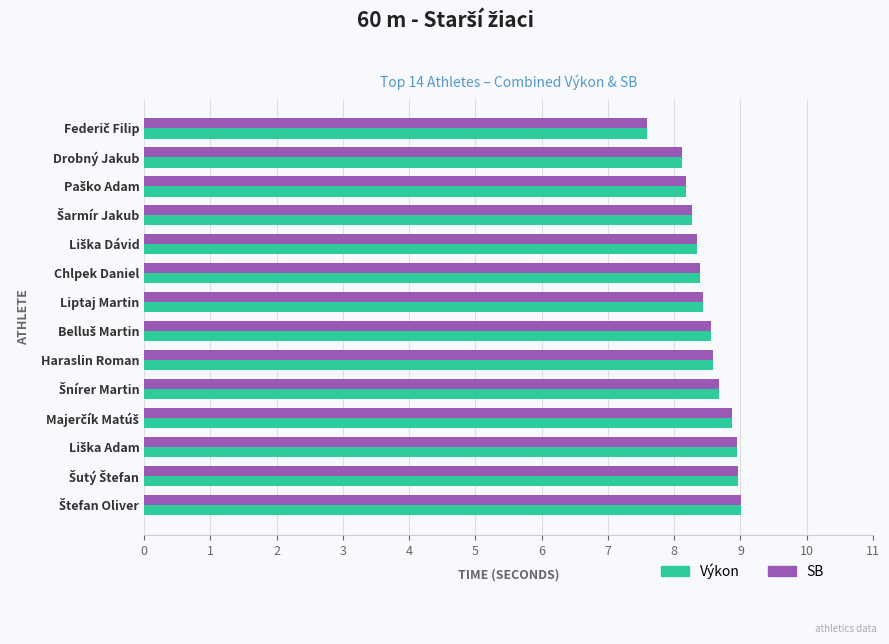

What are all the series names shown in the legend?

Výkon, SB